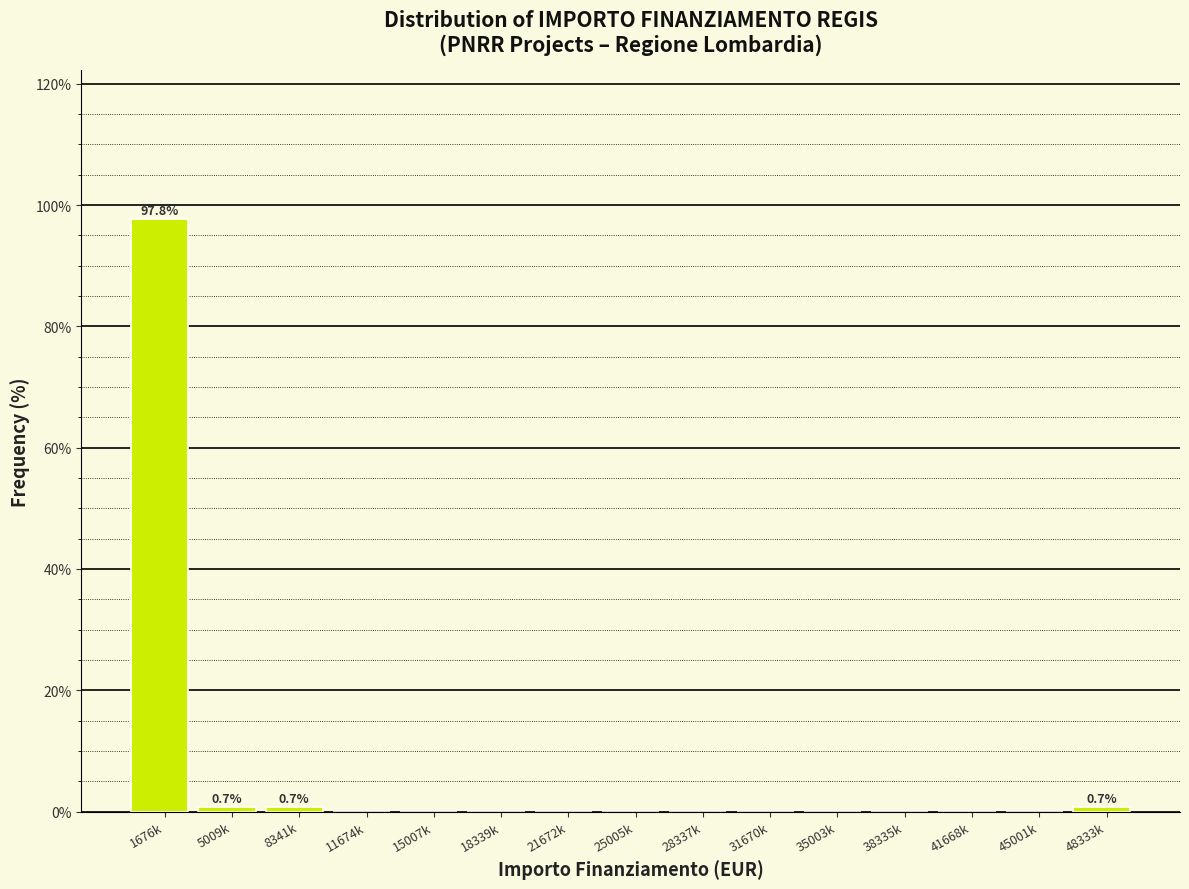

Reading left to right, transcribe all the data shown in this chart.

1676k=97.8	5009k=0.7	8341k=0.7	11674k=0.0	15007k=0.0	18339k=0.0	21672k=0.0	25005k=0.0	28337k=0.0	31670k=0.0	35003k=0.0	38335k=0.0	41668k=0.0	45001k=0.0	48333k=0.7